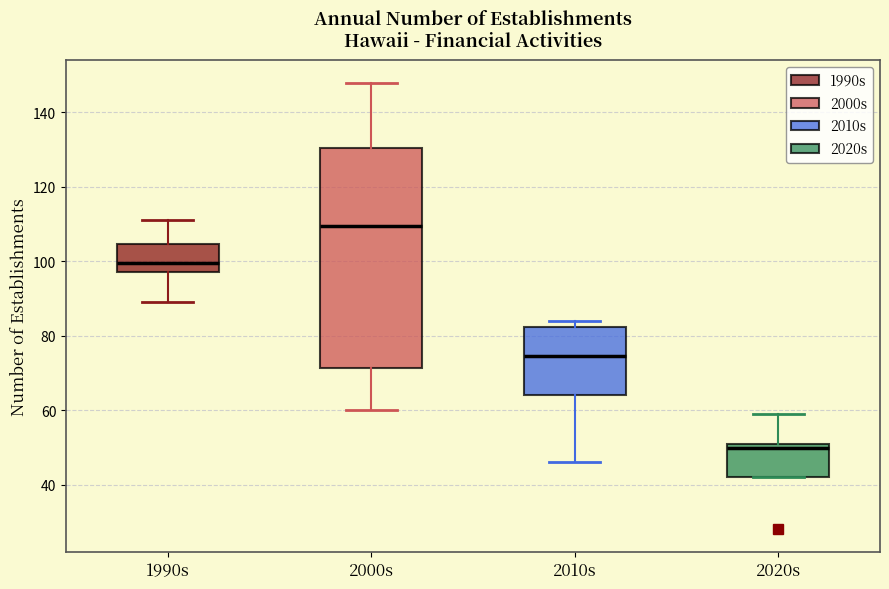

Reading left to right, transcribe this box plot: for each box, give where its median line is, the range the box spans, and where its two whiskers end, as read against the y-axis. The values are not printed on the chart, so give them approximately, as read against the axis.

1990s: median 100, box 98 to 104, whiskers 90 to 112
2000s: median 110, box 72 to 130, whiskers 60 to 148
2010s: median 74, box 64 to 82, whiskers 46 to 84
2020s: median 50, box 42 to 52, whiskers 42 to 60